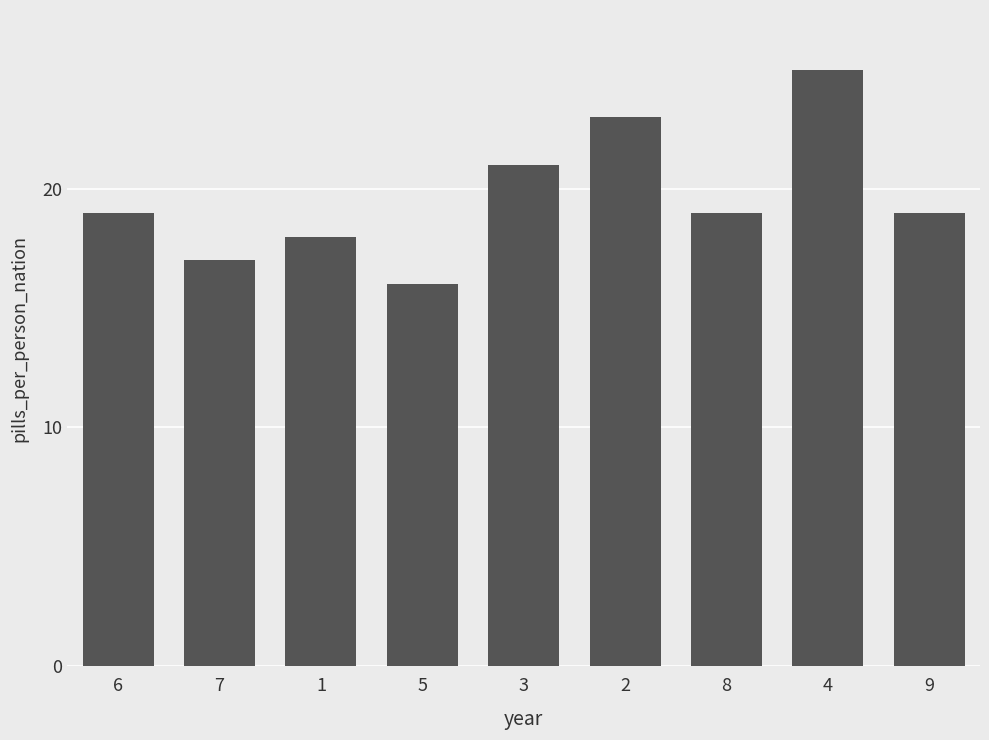

What is the label of the 6th bar from the left?

2